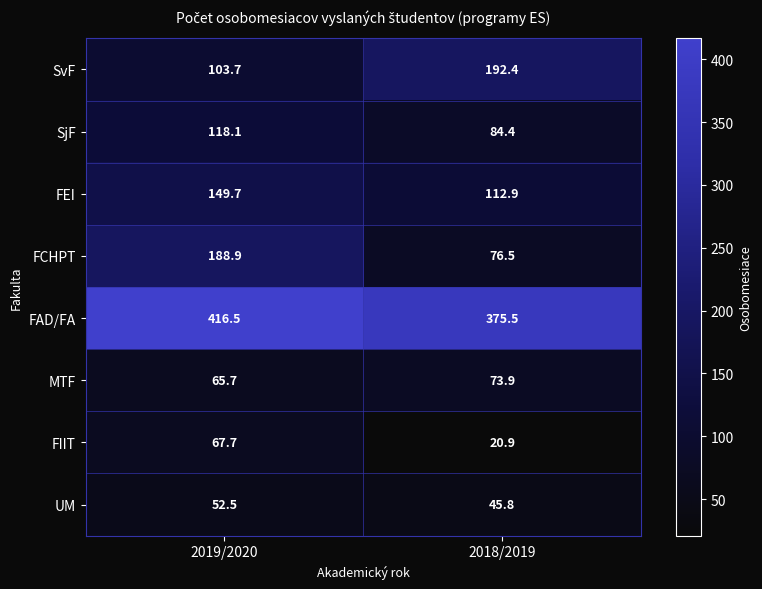

What is the total value across all series at 2019/2020?

1162.8